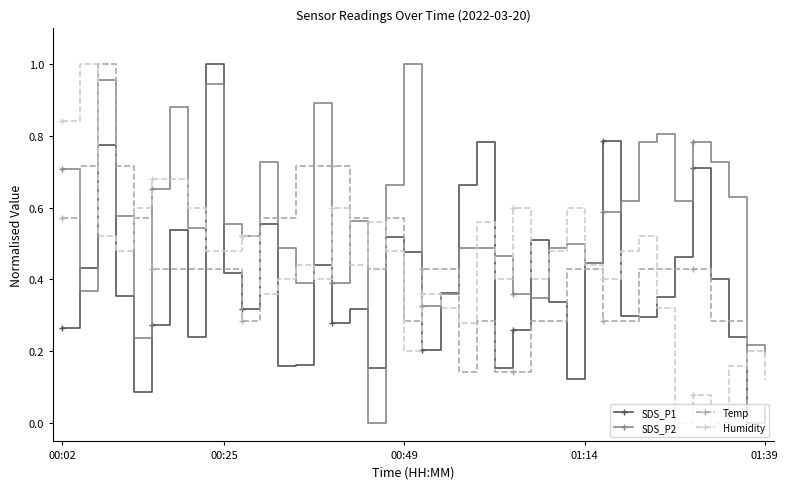

True or false: SDS_P1 has more than 1 points higher than both neighbors.

True